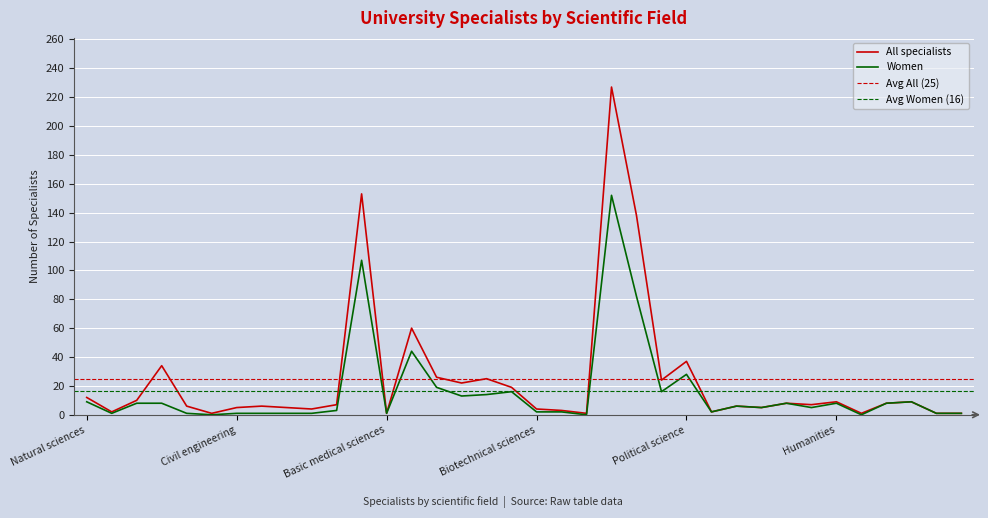

List the labels in order of All value, smallest first.

Geodesy, Basic medical sciences, Nutrition, Theology, Music arts, Dance art, Mathematics, Information and communication, Agronomy, Technology of transport, Biotechnical sciences, Civil engineering, Mechanical engineering, Education and rehabilitation, Electrical engineering, Computer science, Psychology, Interdisciplinary engineering, Interdisciplinary social, Social work, Linguistics, Humanities, Artistic field, Interdisciplinary natural sciences, Natural sciences, Pharmacy, Veterinary medicine, Law, Dental medicine, Public health, Engineering, Political science, Clinical medicine, Economics, Biomedicine and health, Social sciences